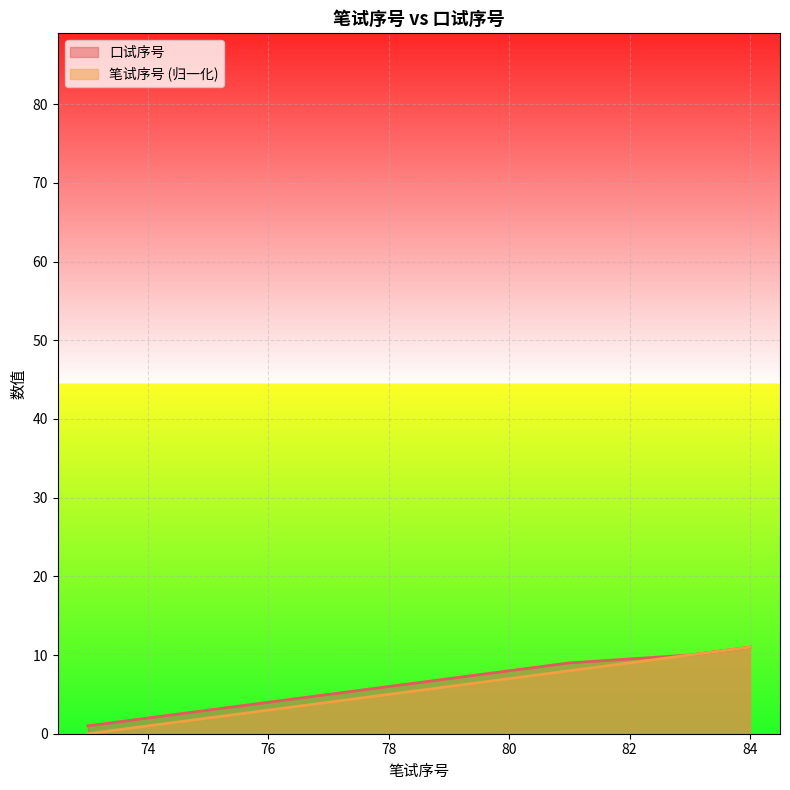

What is the value of the 口试序号 point at the 11th from the left?

11